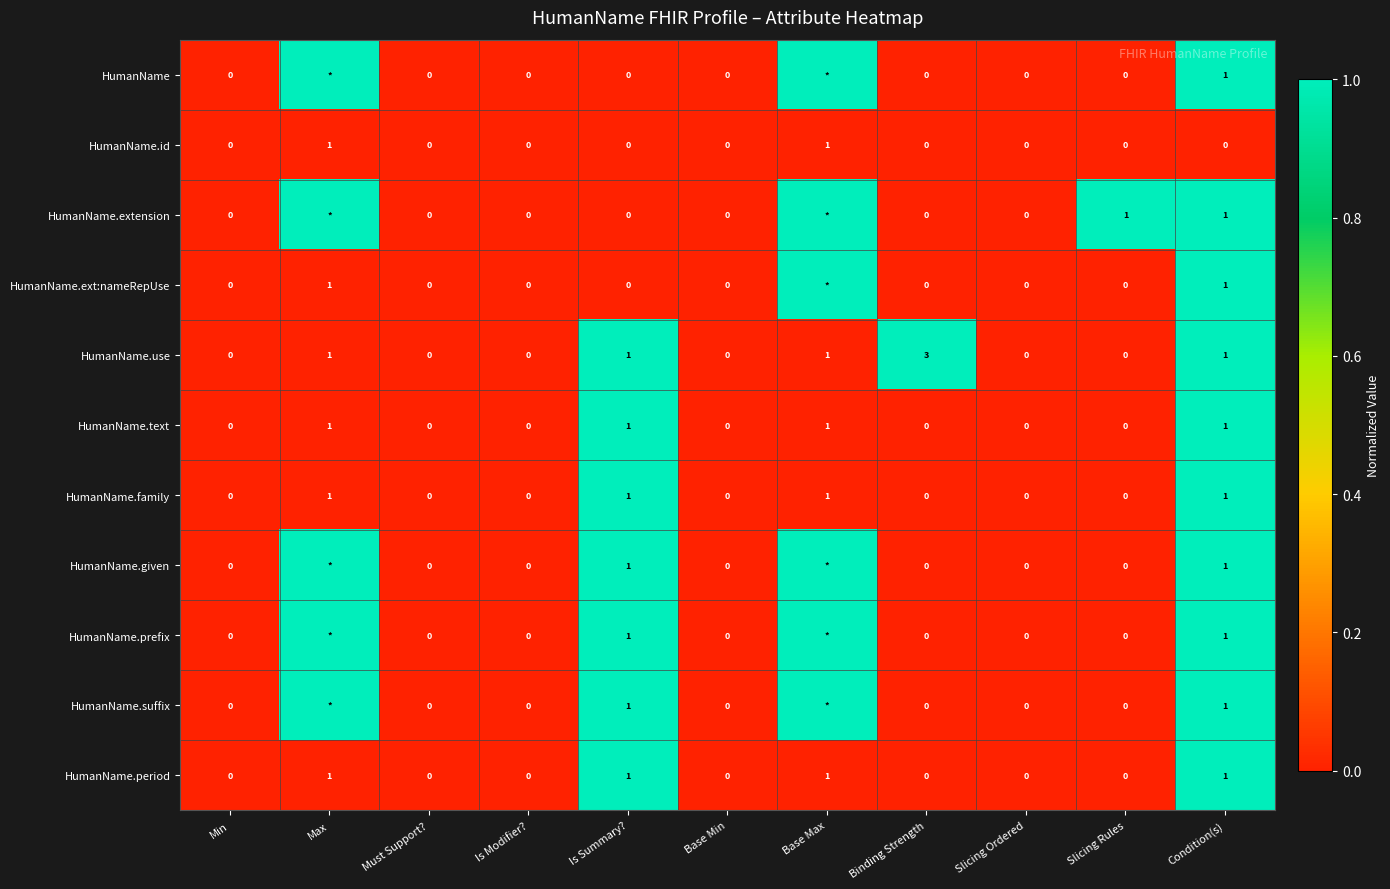

Is it true that HumanName equals 1 at Condition(s)?

True